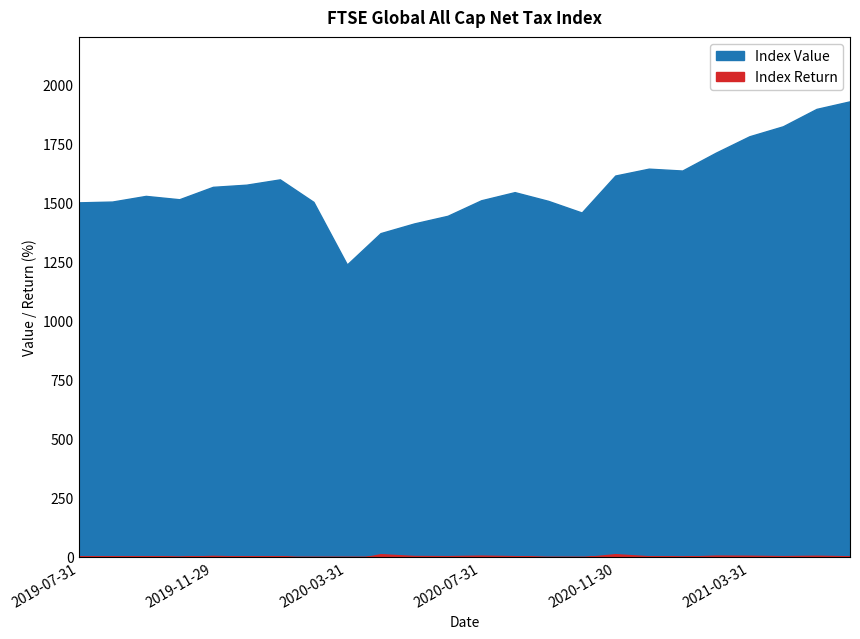

At which label does Index Value reach its peak?

2021-06-30